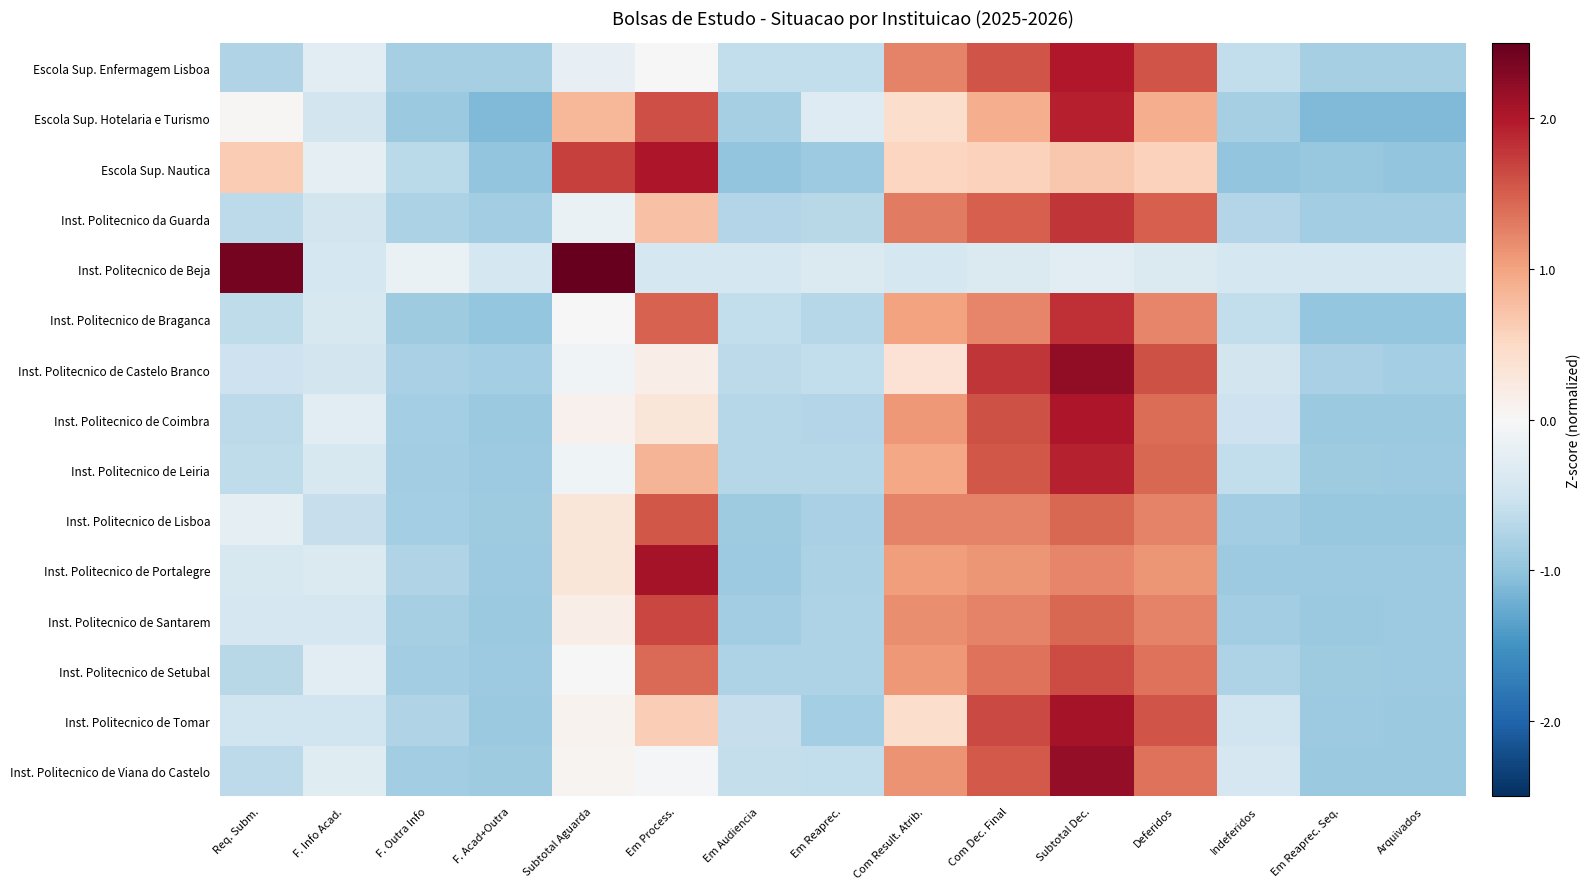

List the series in order of their peak value, highest first.

Inst. Politecnico de Beja, Inst. Politecnico de Castelo Branco, Inst. Politecnico de Viana do Castelo, Inst. Politecnico de Portalegre, Inst. Politecnico de Tomar, Escola Sup. Nautica, Inst. Politecnico de Coimbra, Escola Sup. Enfermagem Lisboa, Escola Sup. Hotelaria e Turismo, Inst. Politecnico de Leiria, Inst. Politecnico de Braganca, Inst. Politecnico da Guarda, Inst. Politecnico de Santarem, Inst. Politecnico de Setubal, Inst. Politecnico de Lisboa